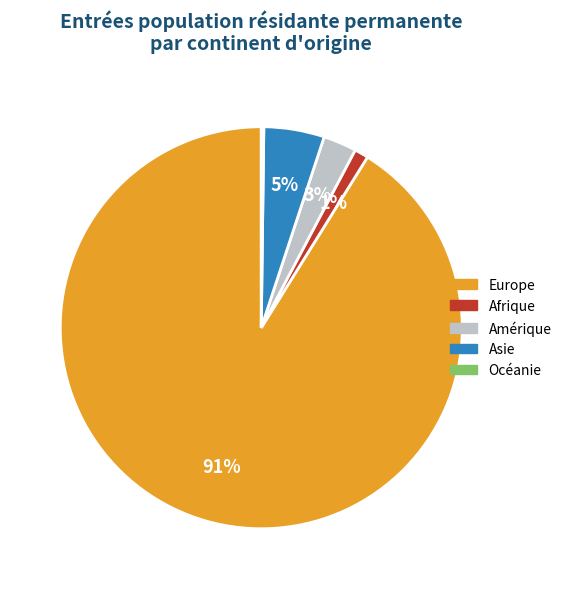

To the nearest percent, what percentage of the pie is Amérique?

3%